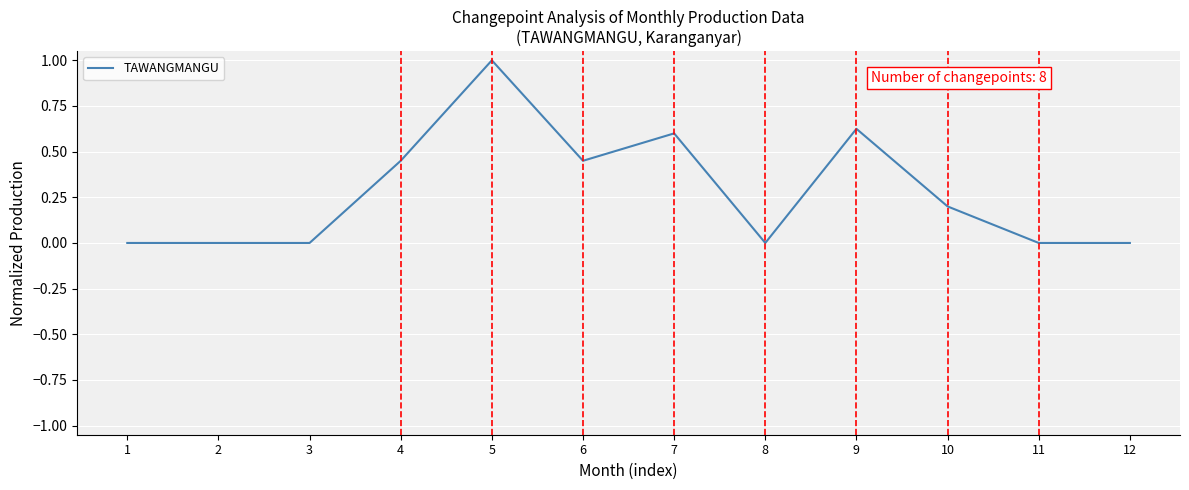

Count the values in the range 0 to 1.

12